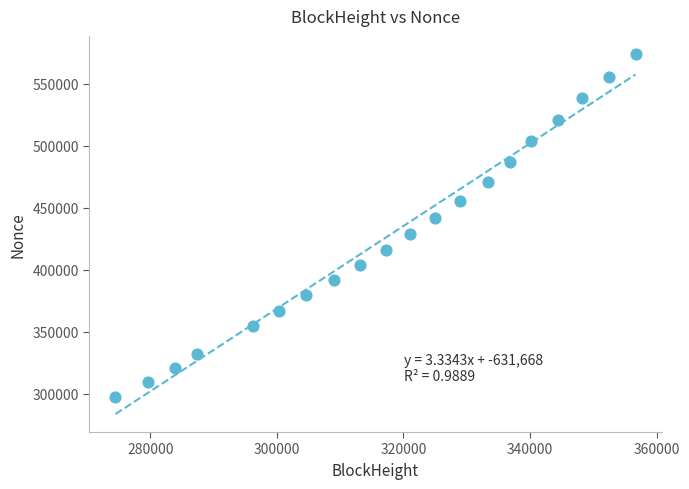

What is the range of Y values (max minus min)?

276611